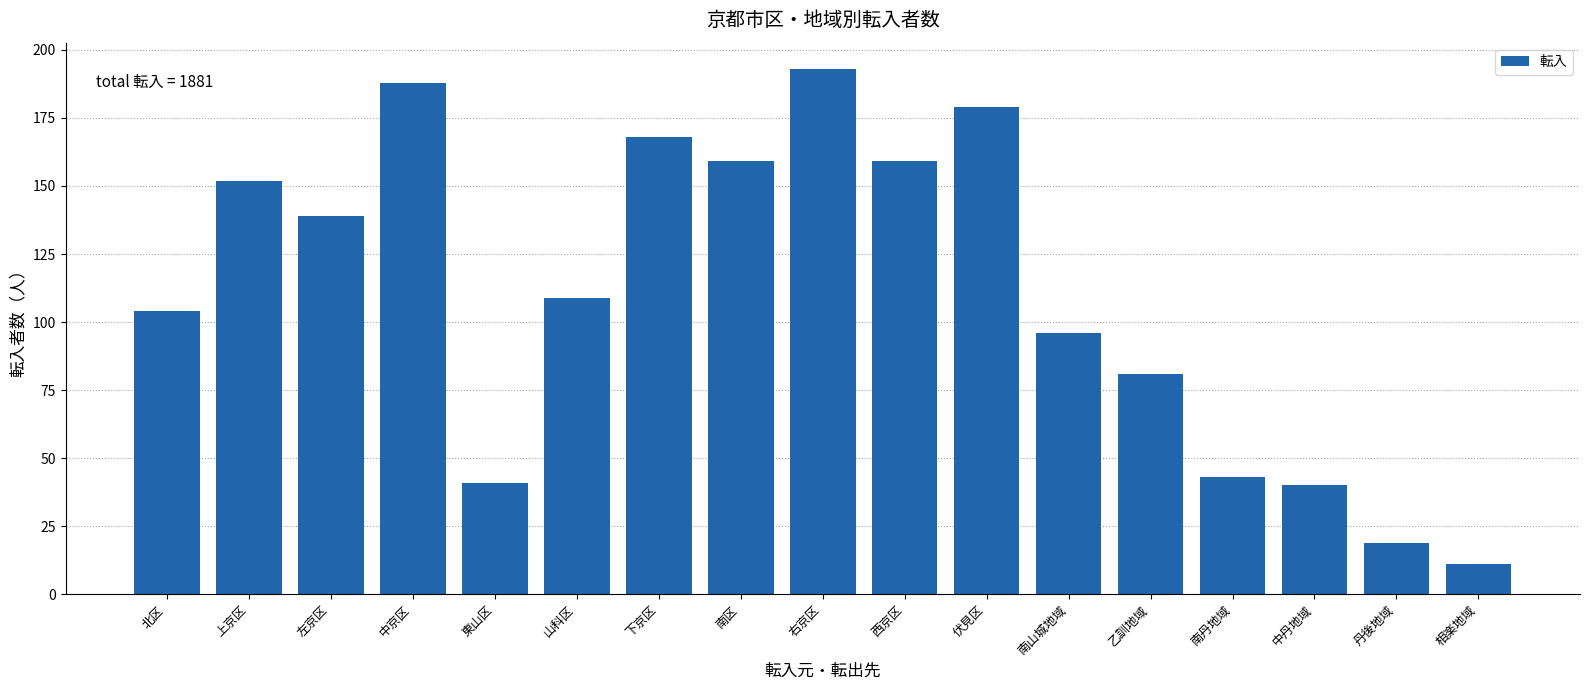

Reading right to left, what are all the values shown in this chart?

相楽地域=11	丹後地域=19	中丹地域=40	南丹地域=43	乙訓地域=81	南山城地域=96	伏見区=179	西京区=159	右京区=193	南区=159	下京区=168	山科区=109	東山区=41	中京区=188	左京区=139	上京区=152	北区=104